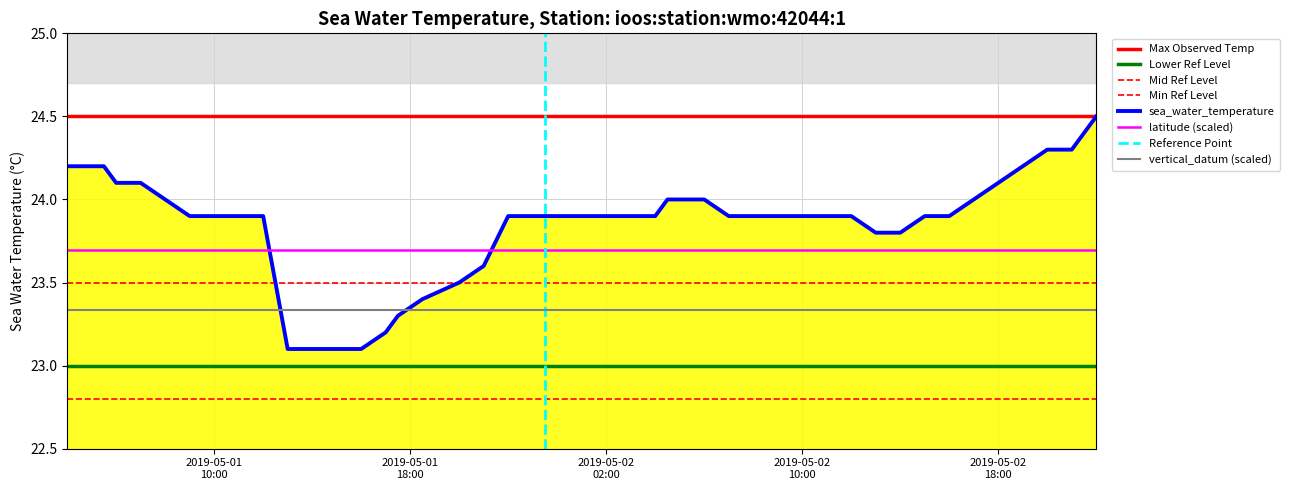

True or false: vertical_datum (scaled) and latitude (scaled) cross at least once.

False